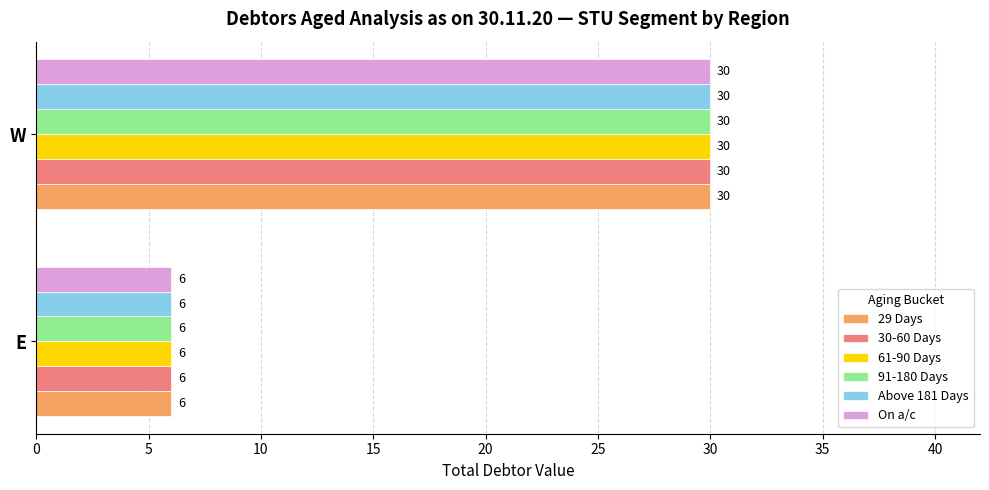

Is it true that 61-90 Days equals 6 at E?

True